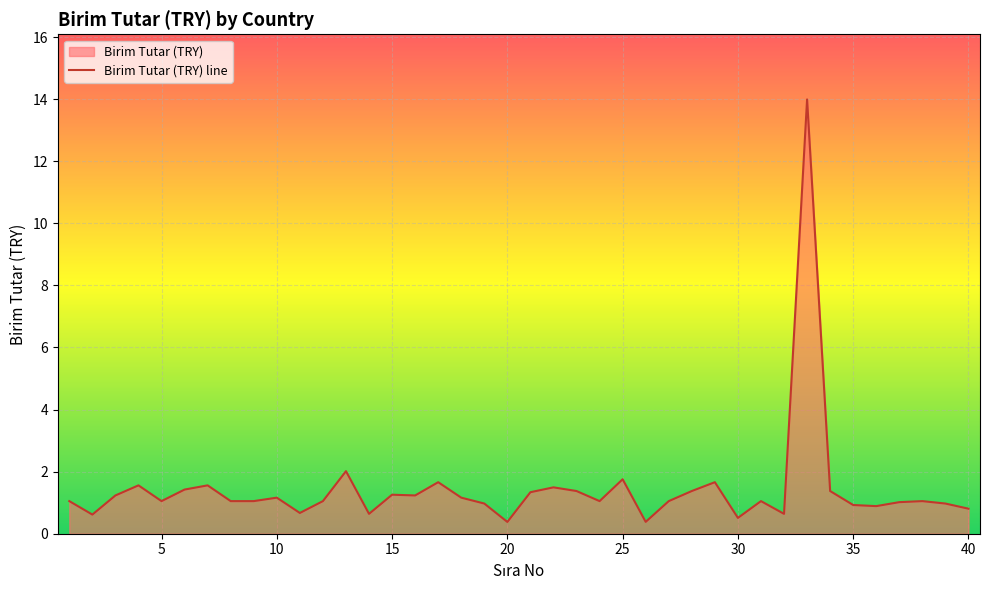

The chart shows a value of 1.3 at 15. True or false?

True